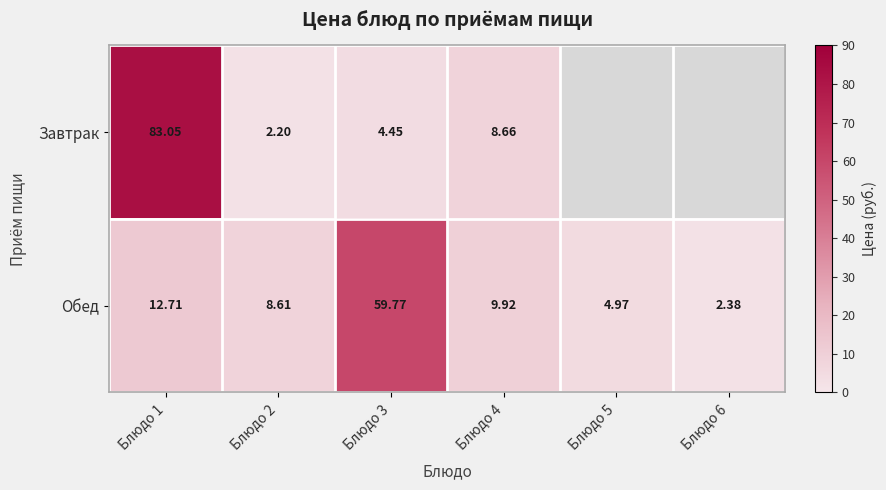

Which series changed the most between Блюдо 1 and Блюдо 2?

Завтрак